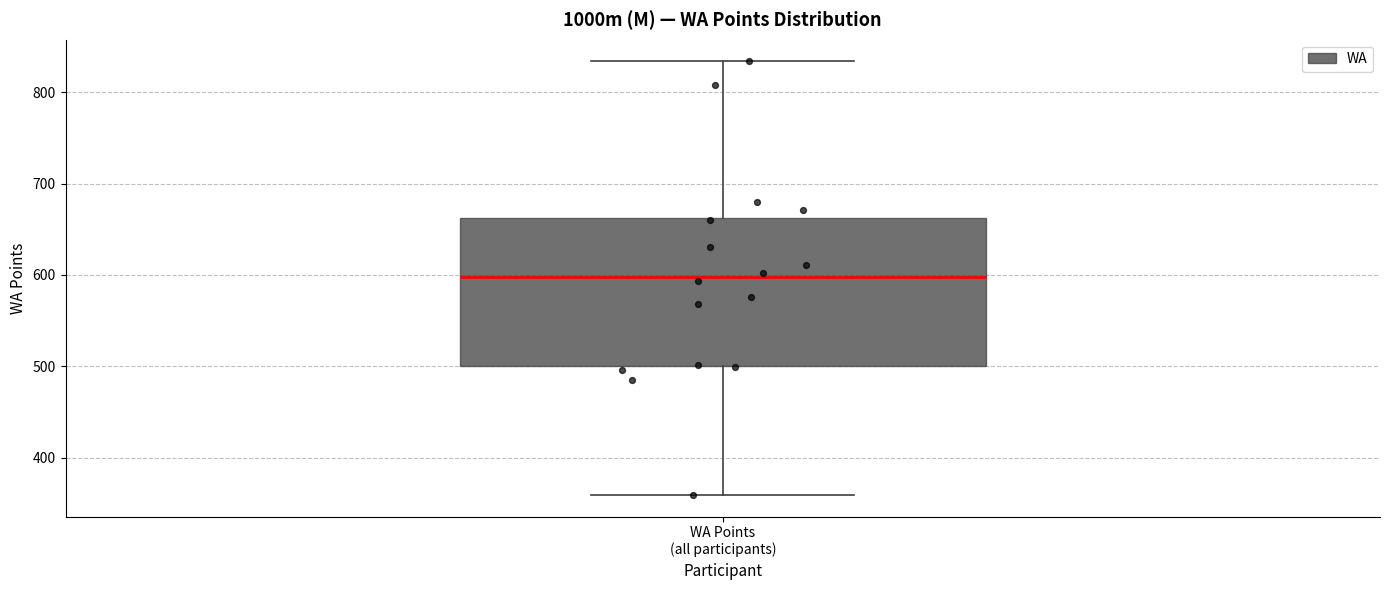

Where is the upper edge of the box for WA Points (all participants) on the y-axis? The values are not printed on the chart, so give them approximately, as read against the axis.

660